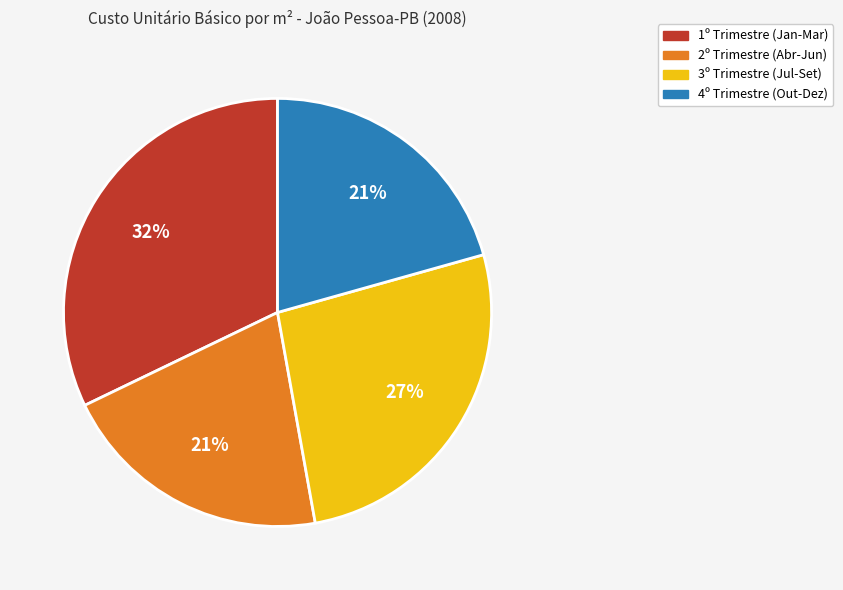

Is there a majority slice in this chart?

No